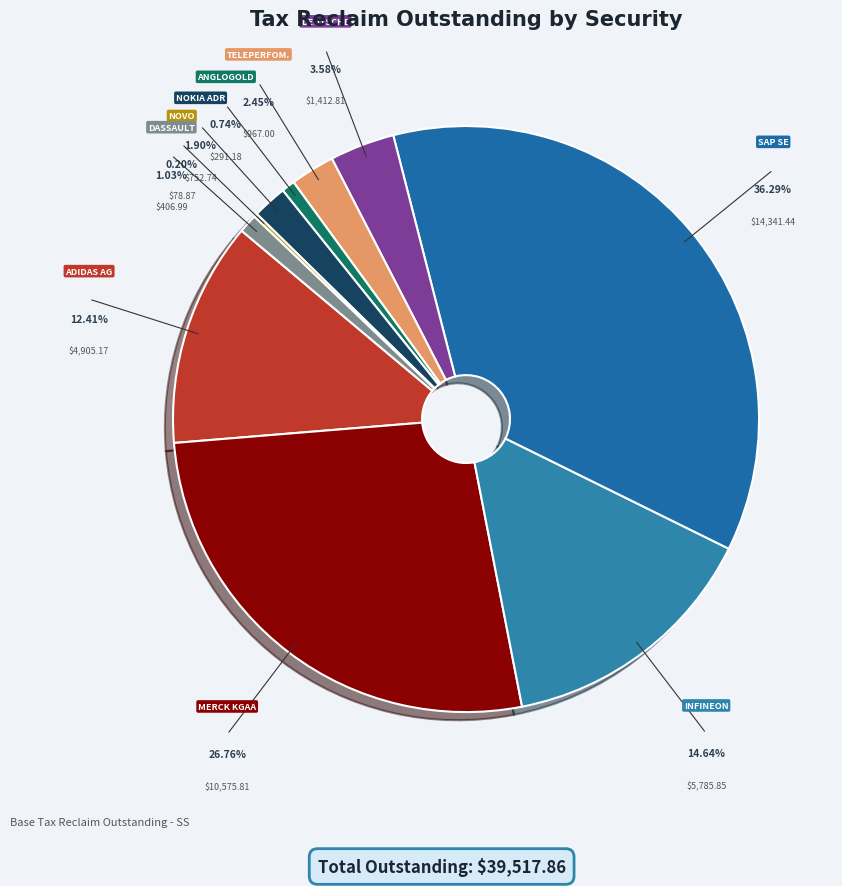

To the nearest percent, what percentage of the pie is MERCK KGAA?

27%